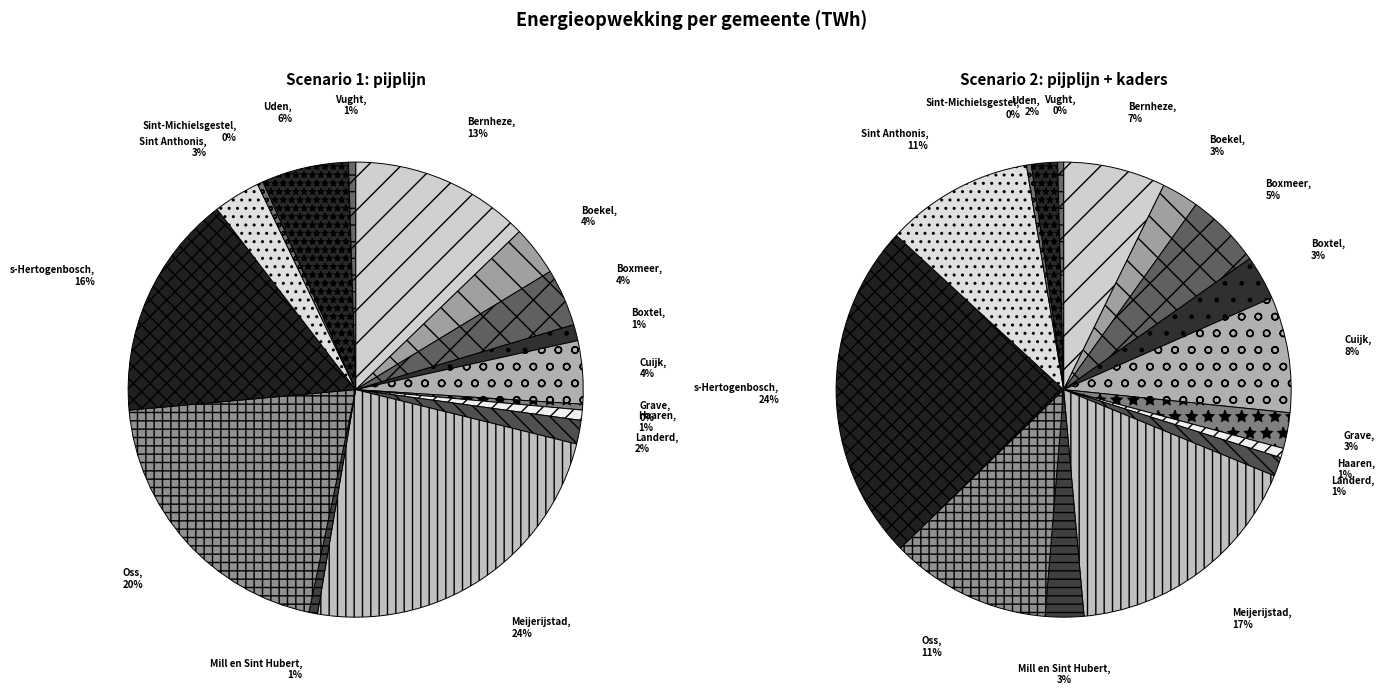

True or false: Haaren accounts for 1% of the total.

True